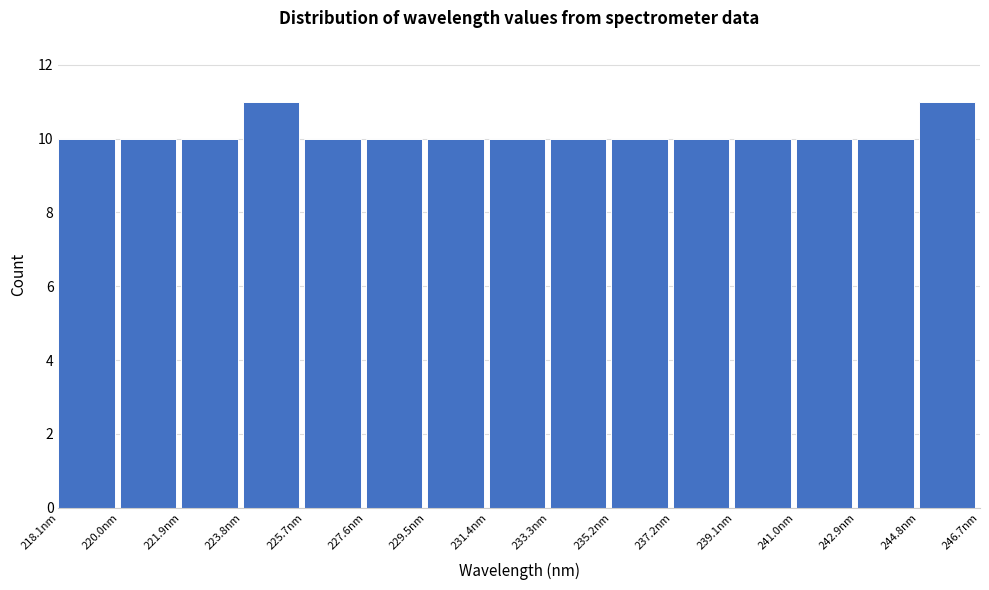

What is the height of the bar covering 227.6 to 229.6 on the x-axis? Neither the bar edges nor the heights are printed on the chart, so give them approximately, as read against the axes.

10